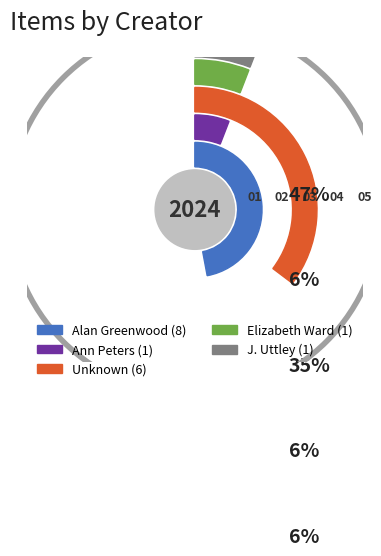

Which slice is the smallest?

Ann Peters